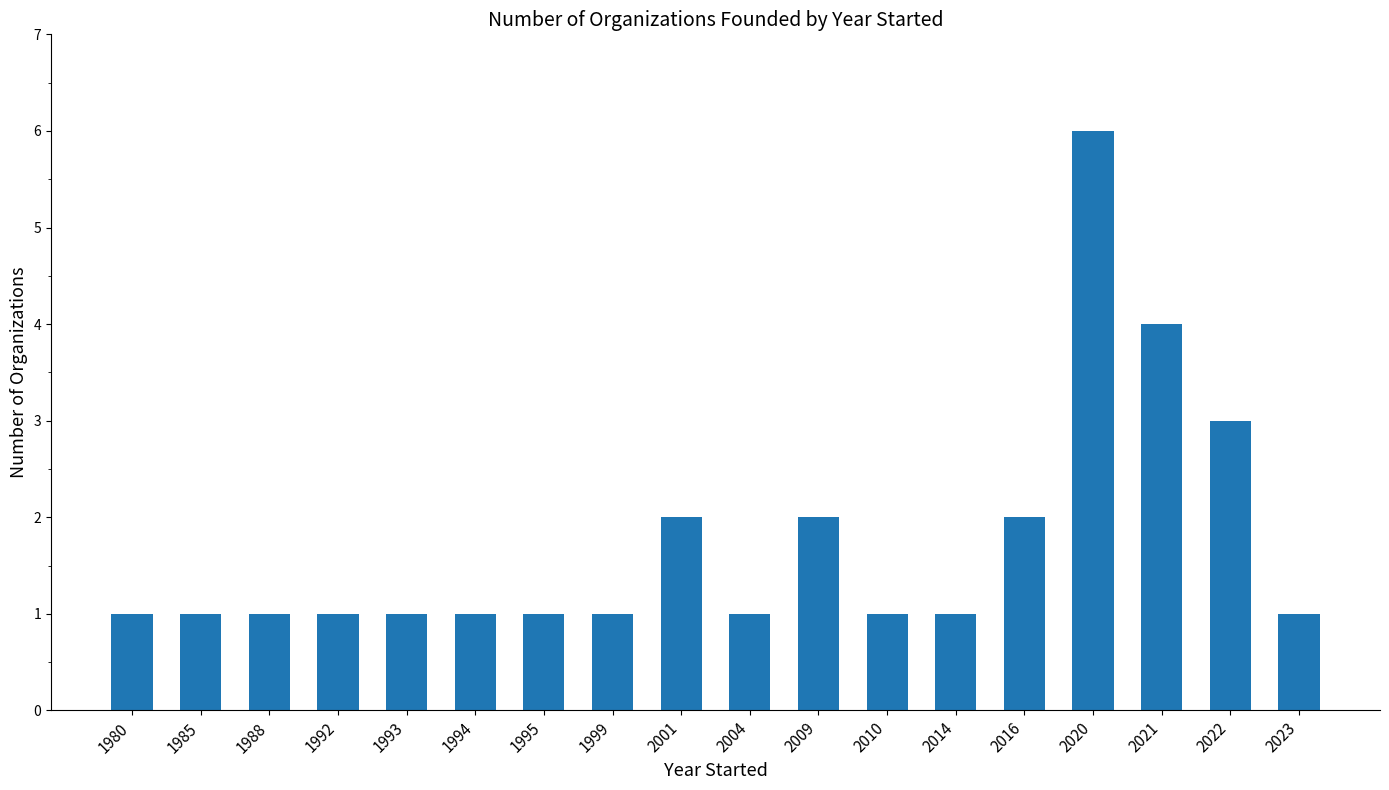

Count the values in the range 1 to 2.

15